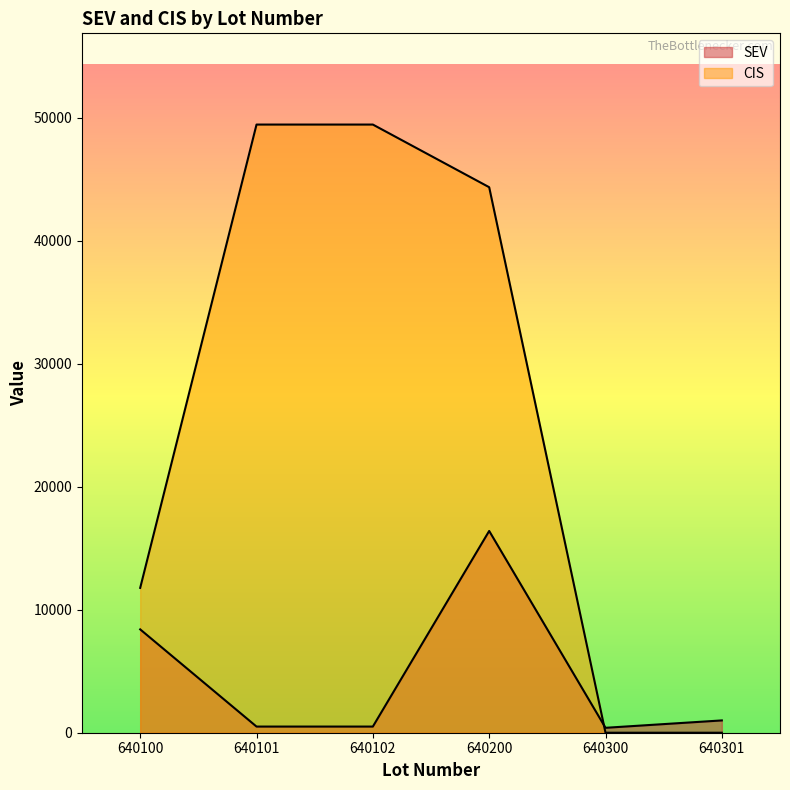

Where do CIS and SEV first cross each other?

640200 and 640300